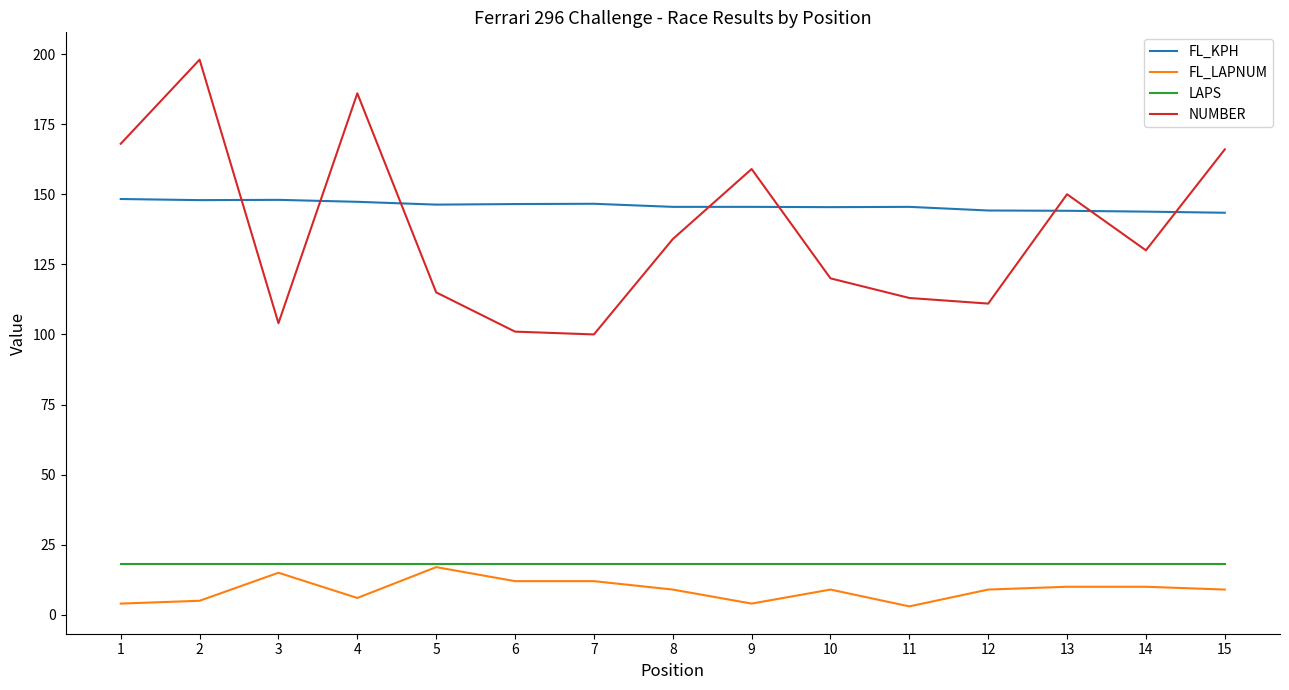

What is the total value across all series at 12?

282.2